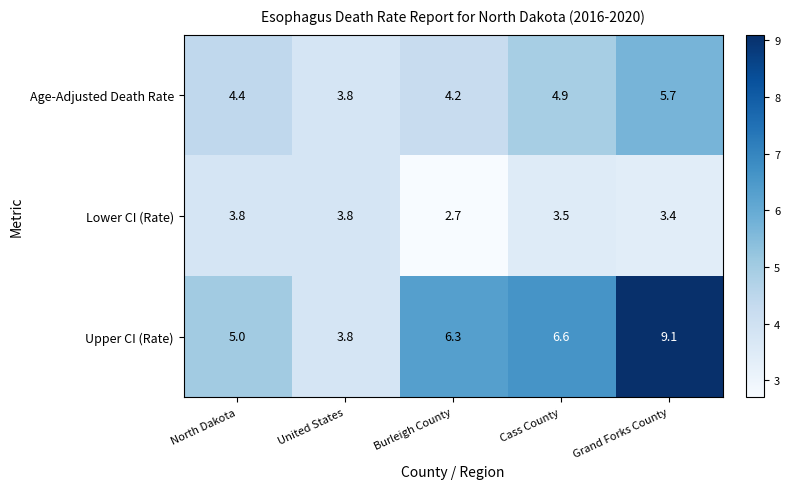

Is it true that Age-Adjusted Death Rate equals 5.7 at Burleigh County?

False